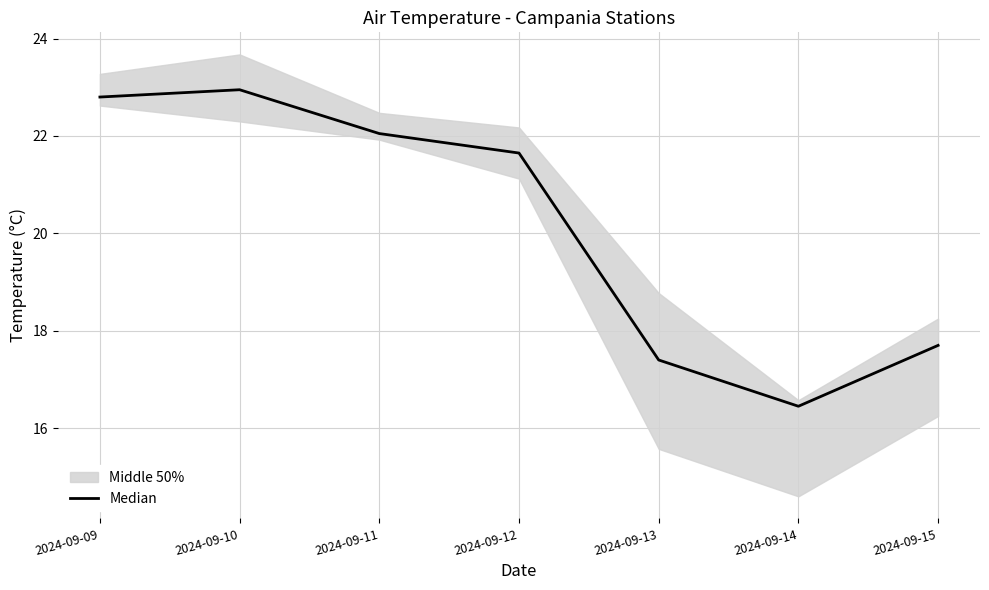

Where is the data nearest to the value 19?

2024-09-15